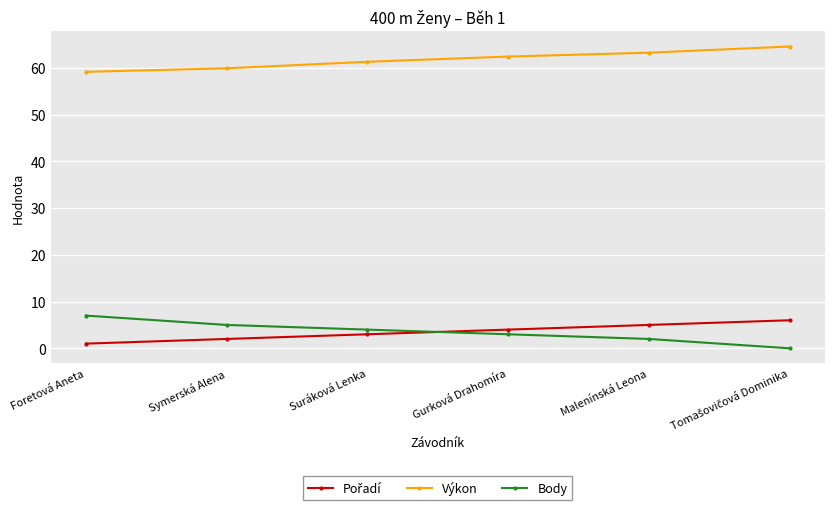

Which series has the widest spread of values?

Body